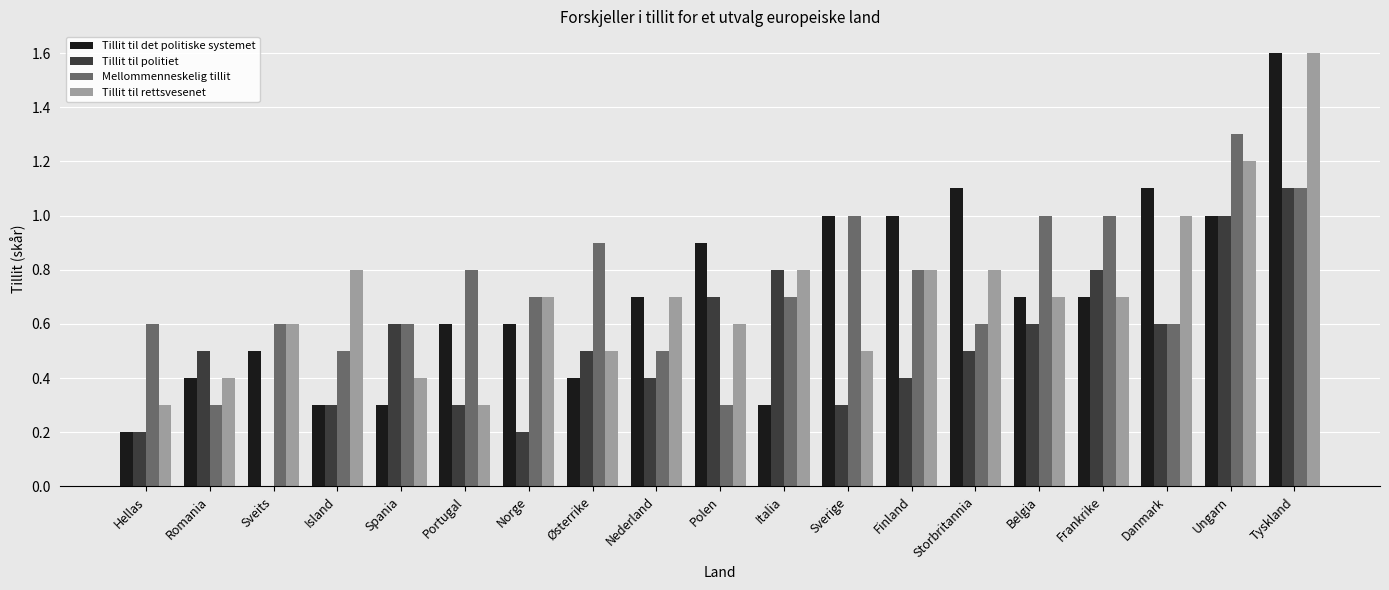

What is the average value of the Tillit til politiet series?

0.5